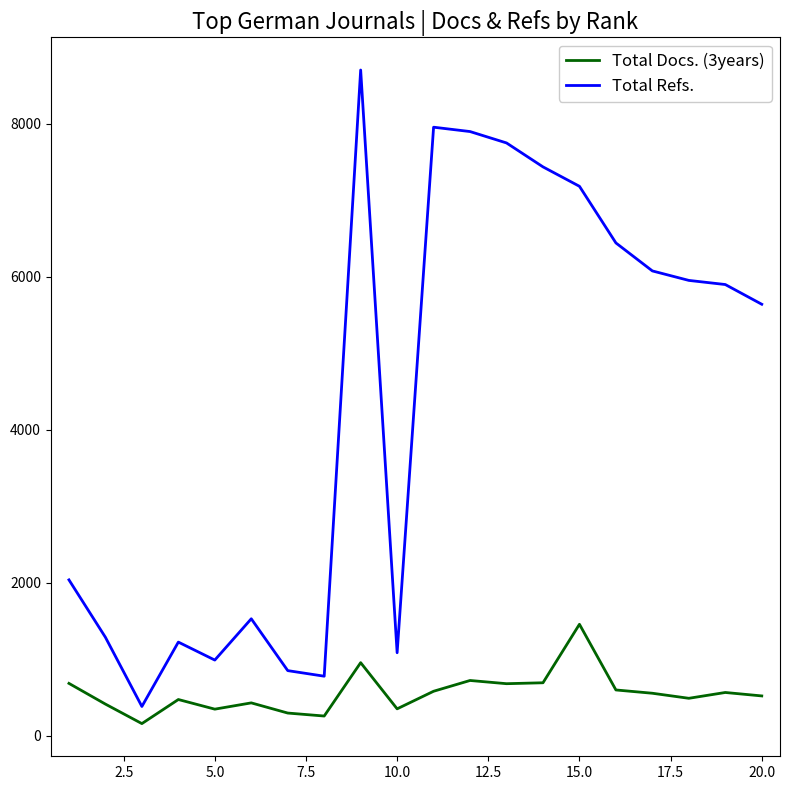

What are all the series names shown in the legend?

Total Docs. (3years), Total Refs.